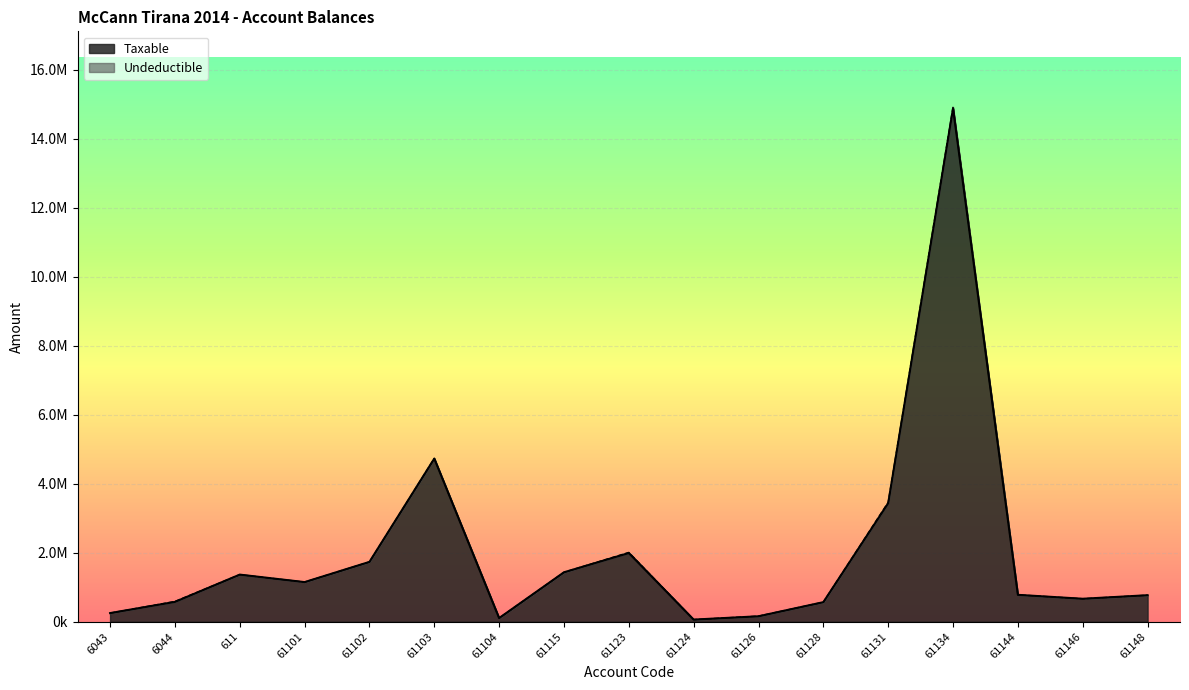

Reading right to left, what are all the values shown in this chart?

769080.9	666085.5	779642.1	14887859.8	3437988.5	567460.5	157990.0	61813.2	1991862.2	1433753.2	105900.0	4731146.9	1735151.5	1149043.7	1366068.5	575296.9	250227.1